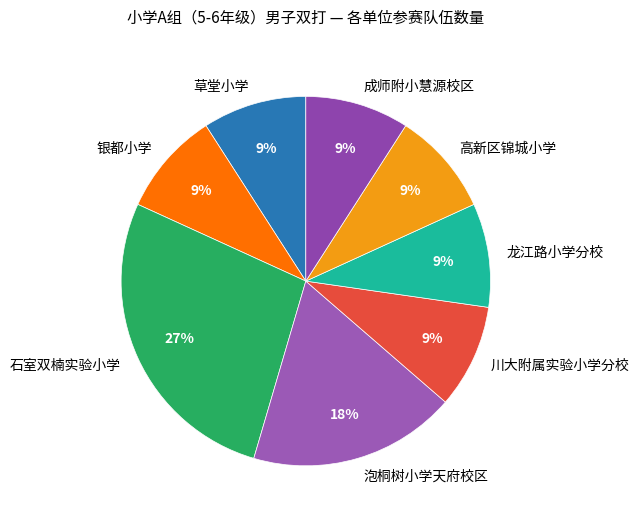

The 泡桐树小学天府校区 slice represents 9% of the pie. True or false?

False